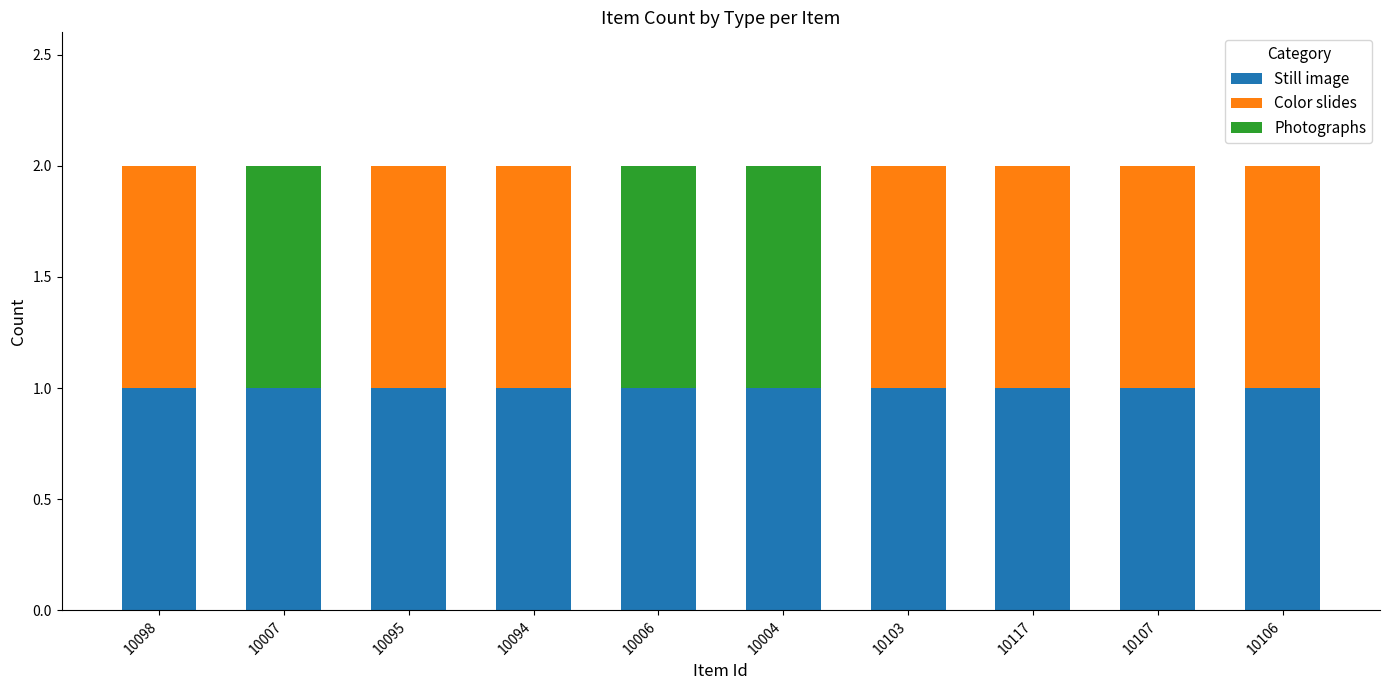

Reading left to right, transcribe the values for Still image.

10098=1	10007=1	10095=1	10094=1	10006=1	10004=1	10103=1	10117=1	10107=1	10106=1